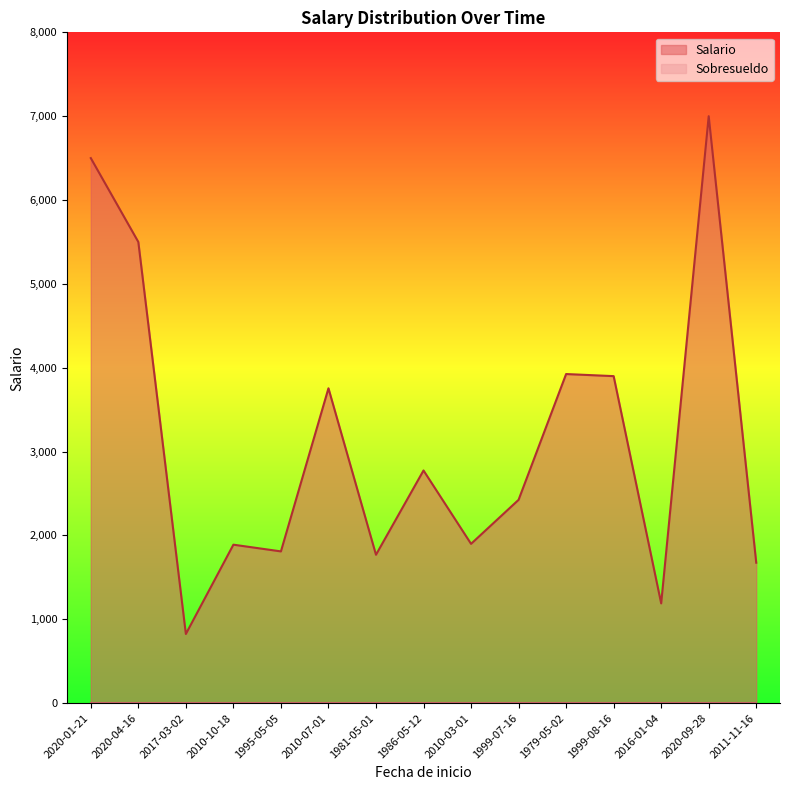

Between 1995-05-05 and 2010-07-01, which is larger?

2010-07-01